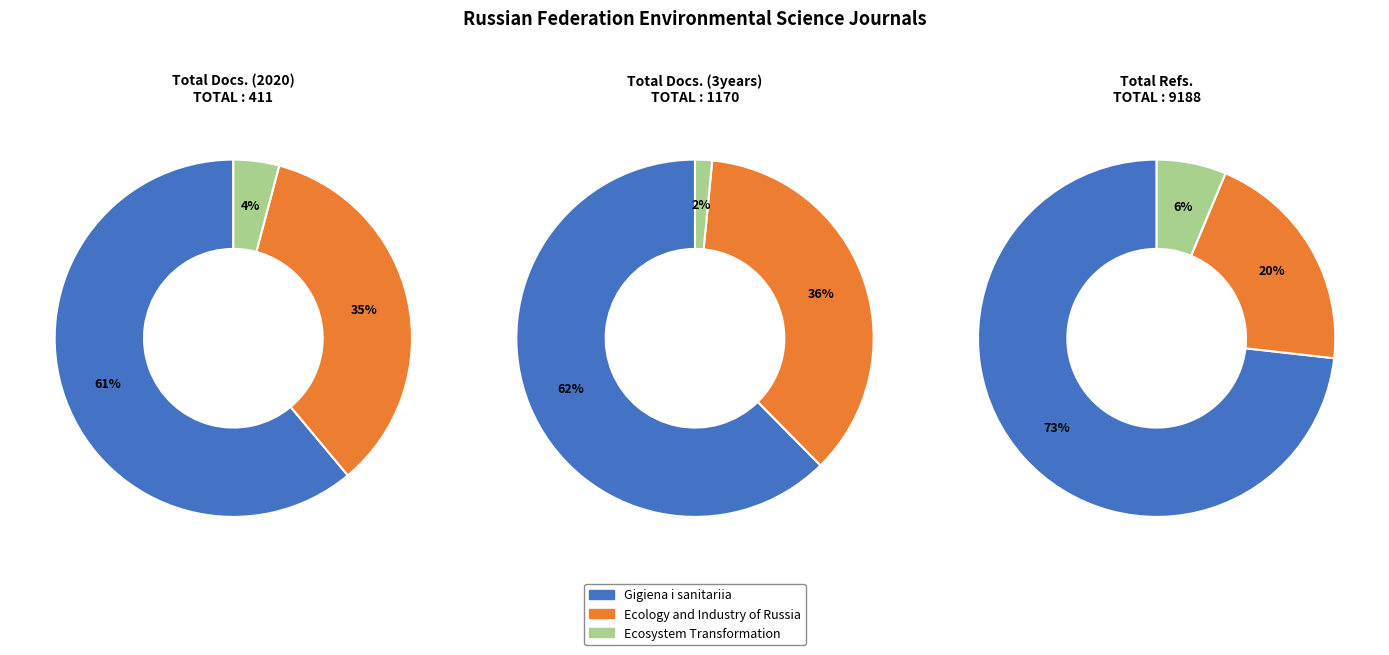

Do Ecology and Industry of Russia and Ecosystem Transformation together represent more than half of the pie?

No